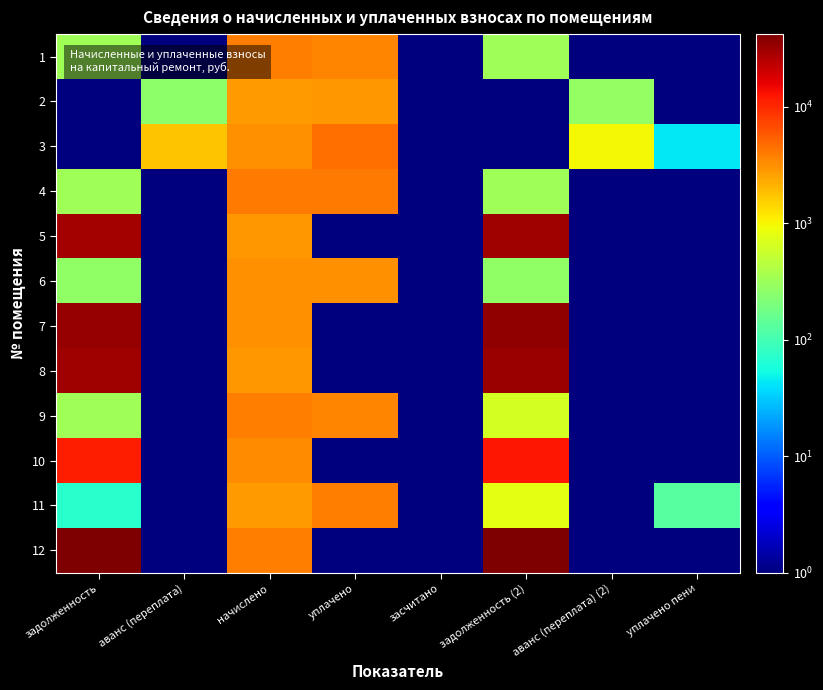

Which has a higher value, аванс (переплата) or начислено?

начислено